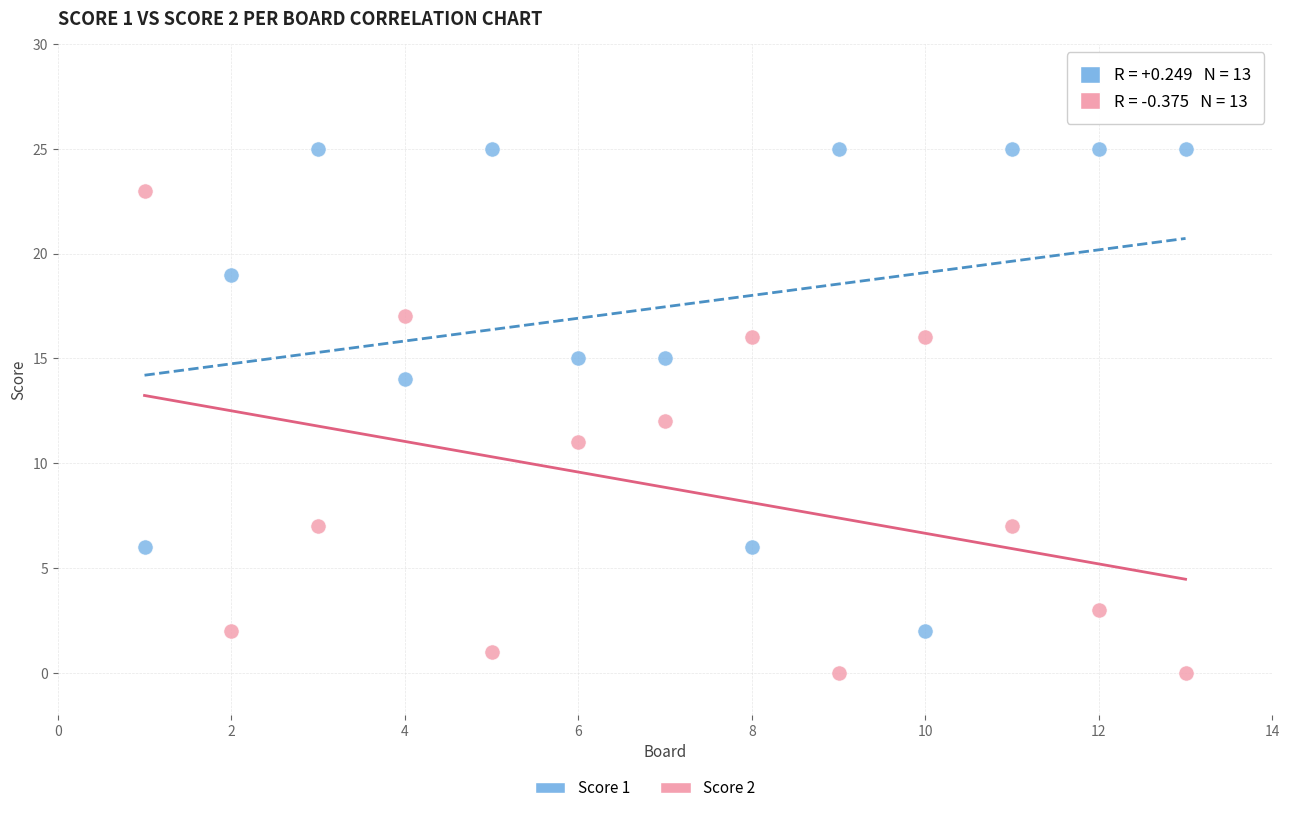

Which series reaches the maximum Y coordinate?

Score 1